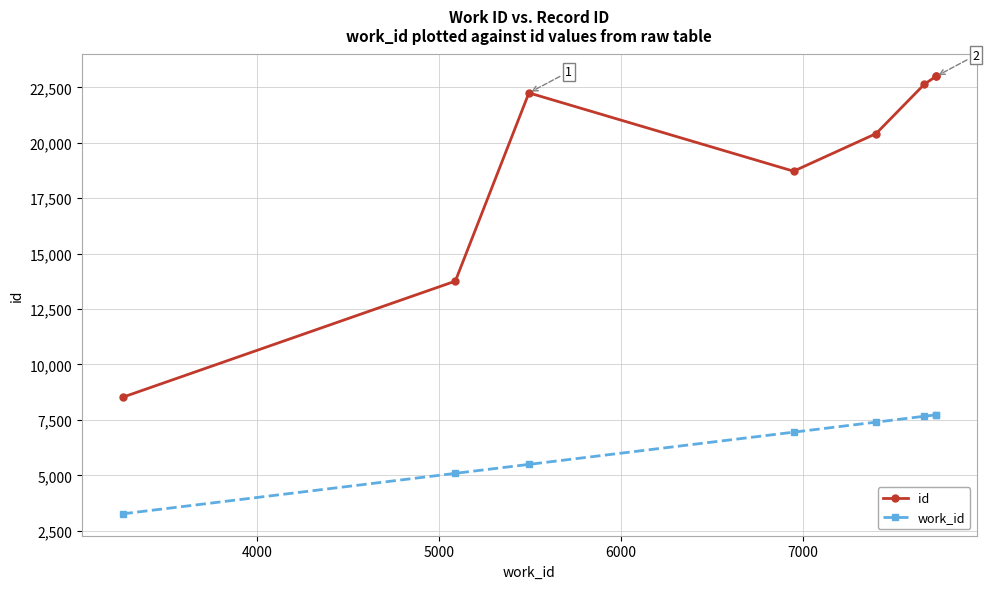

True or false: id has more than 0 points higher than both neighbors.

True